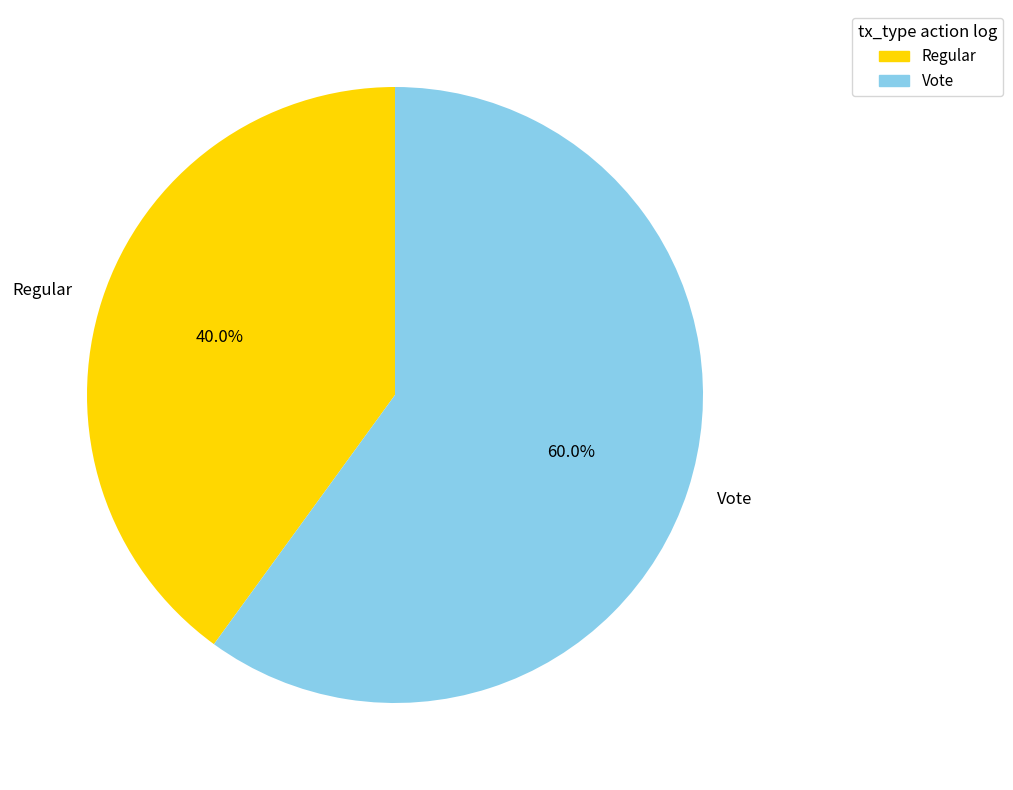

How many segments does this pie chart have?

2